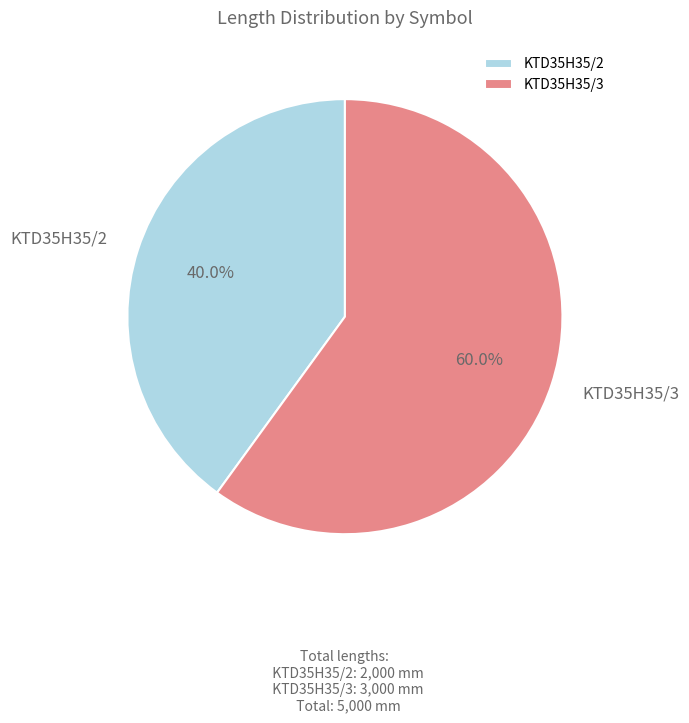

What portion of the pie excludes KTD35H35/3?

40.0%